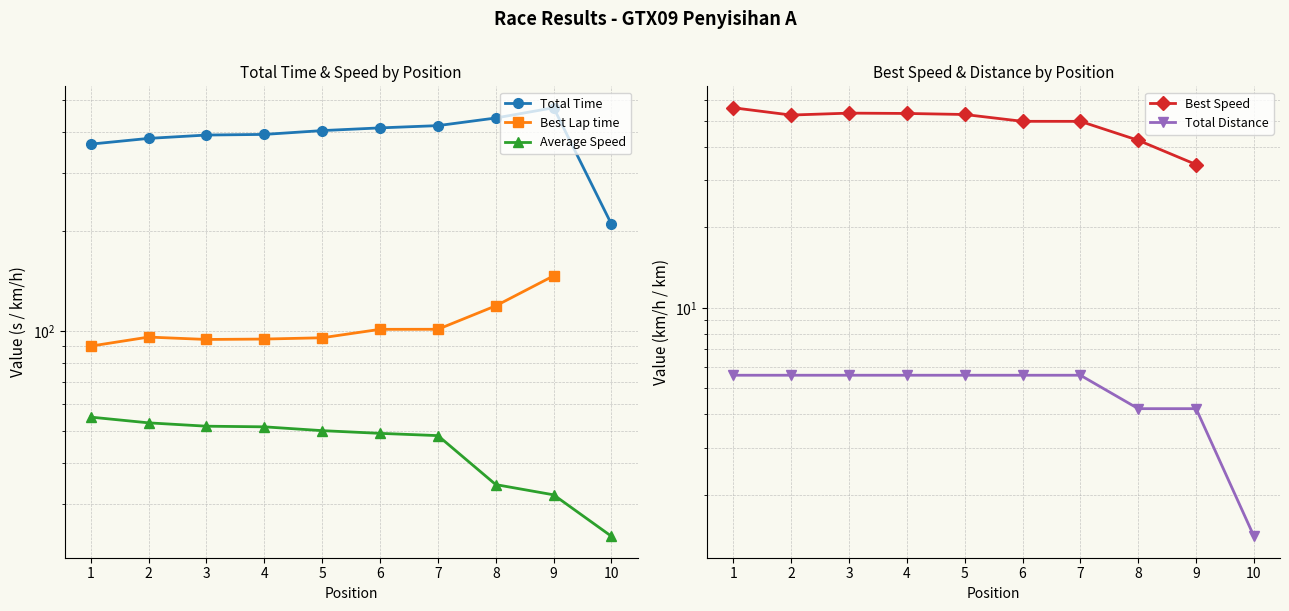

The Total Time series shows 742.9 at 9. True or false?

False